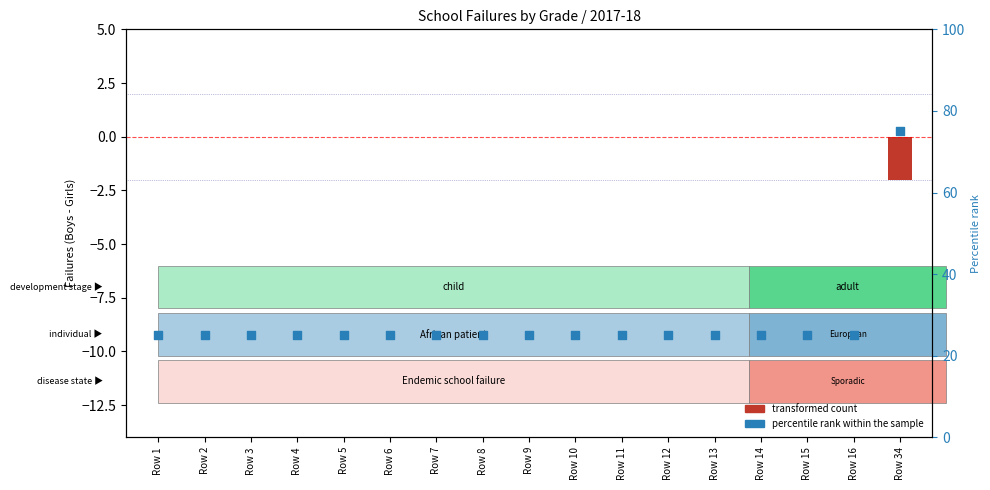

Which series contains the highest Y value?

percentile rank within the sample